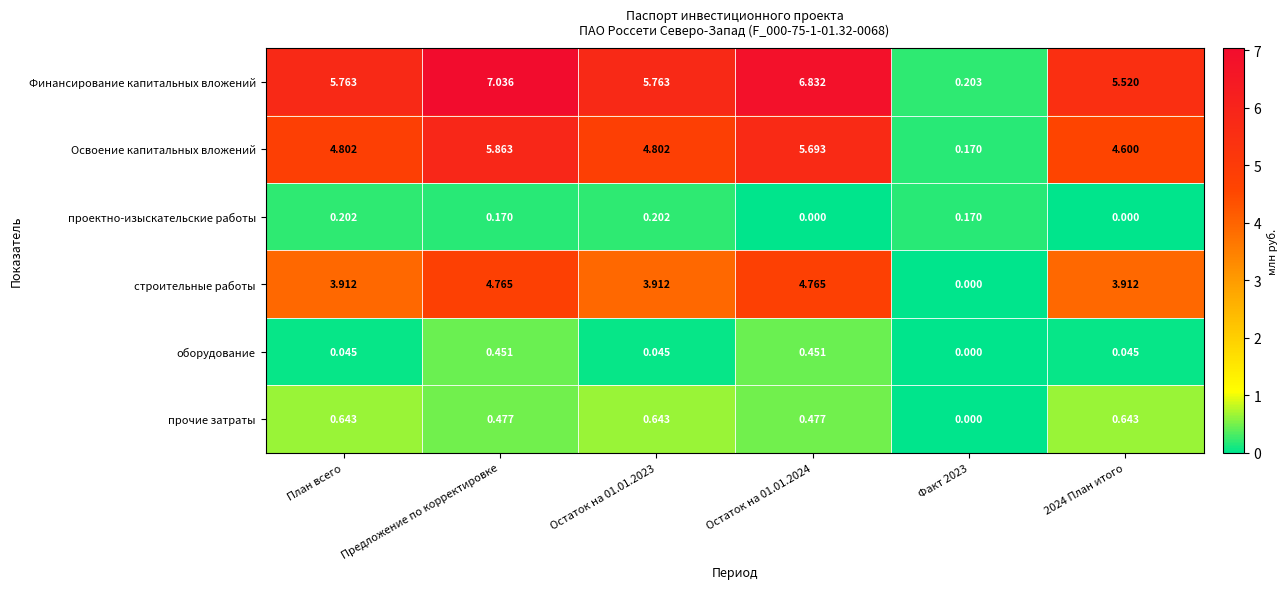

At Предложение по корректировке, list the series in order from largest to smallest.

Финансирование капитальных вложений, Освоение капитальных вложений, строительные работы, прочие затраты, оборудование, проектно-изыскательские работы